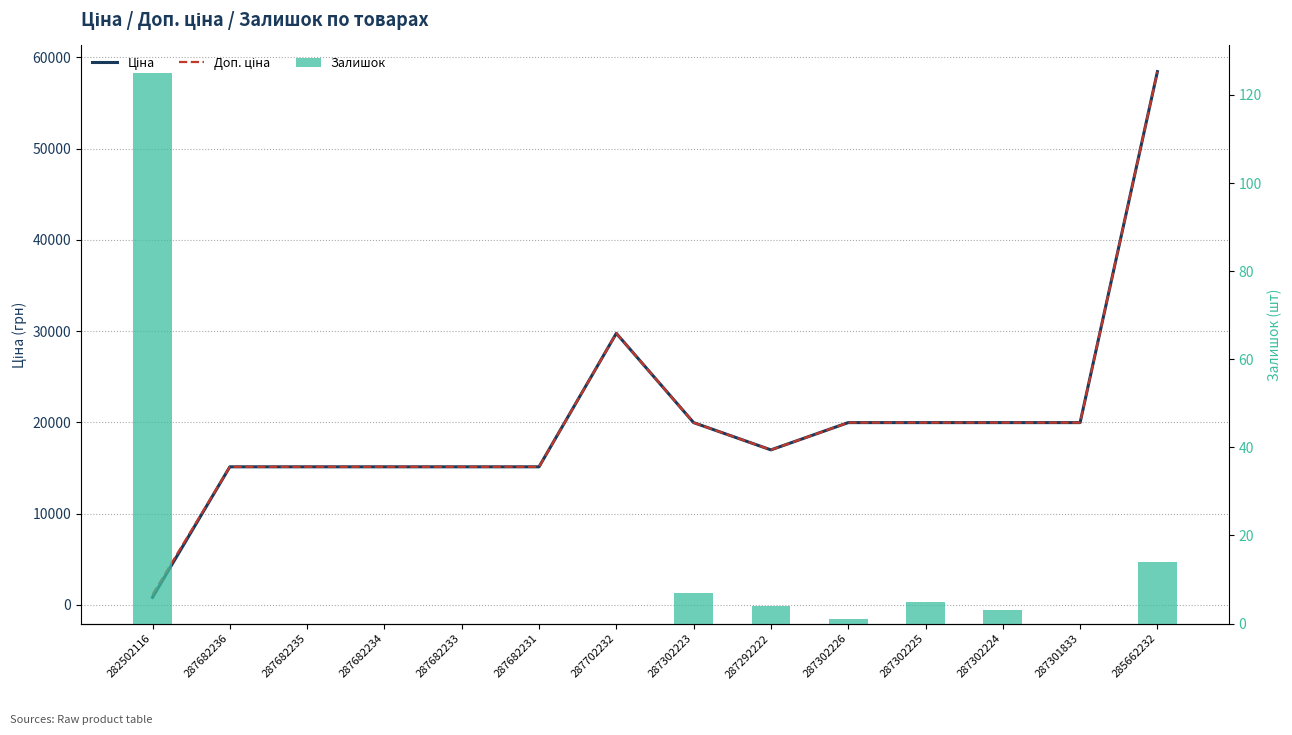

Is the value of Доп. ціна at 287292222 greater than the value of Ціна at 287682235?

Yes